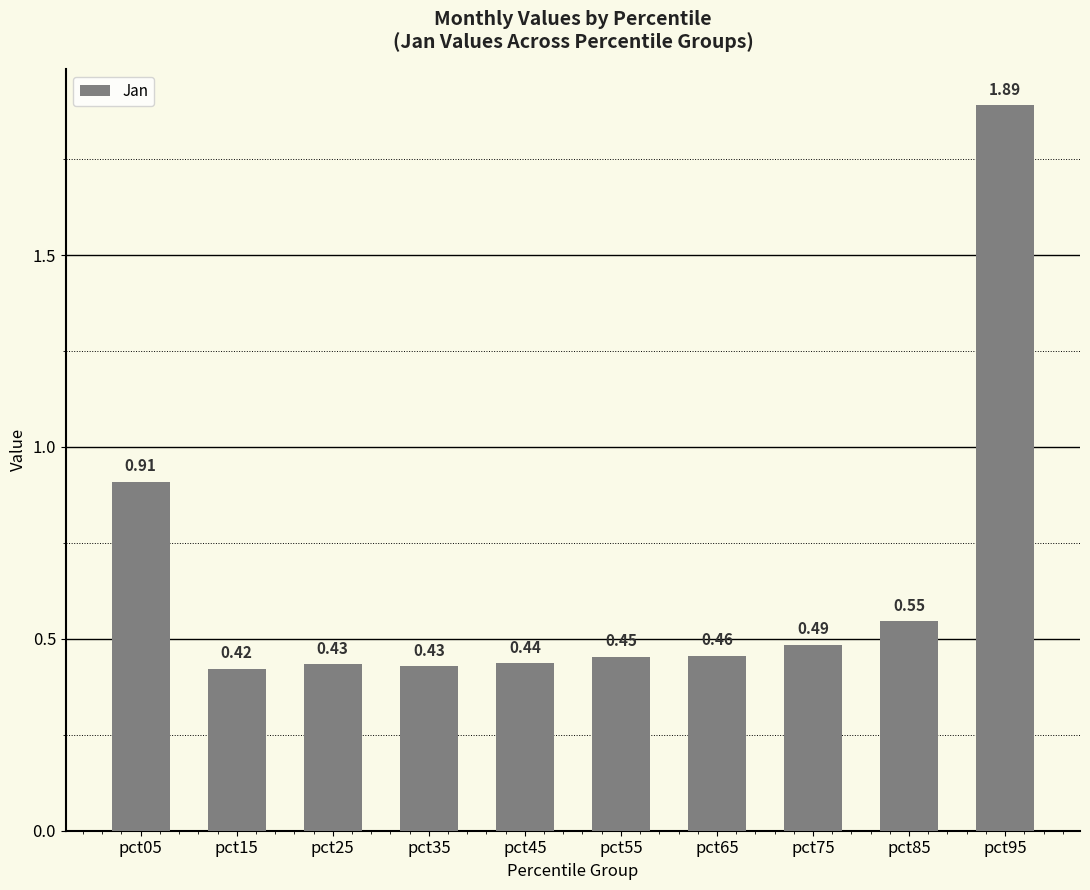

What is the difference between the values at pct25 and pct95?

1.5